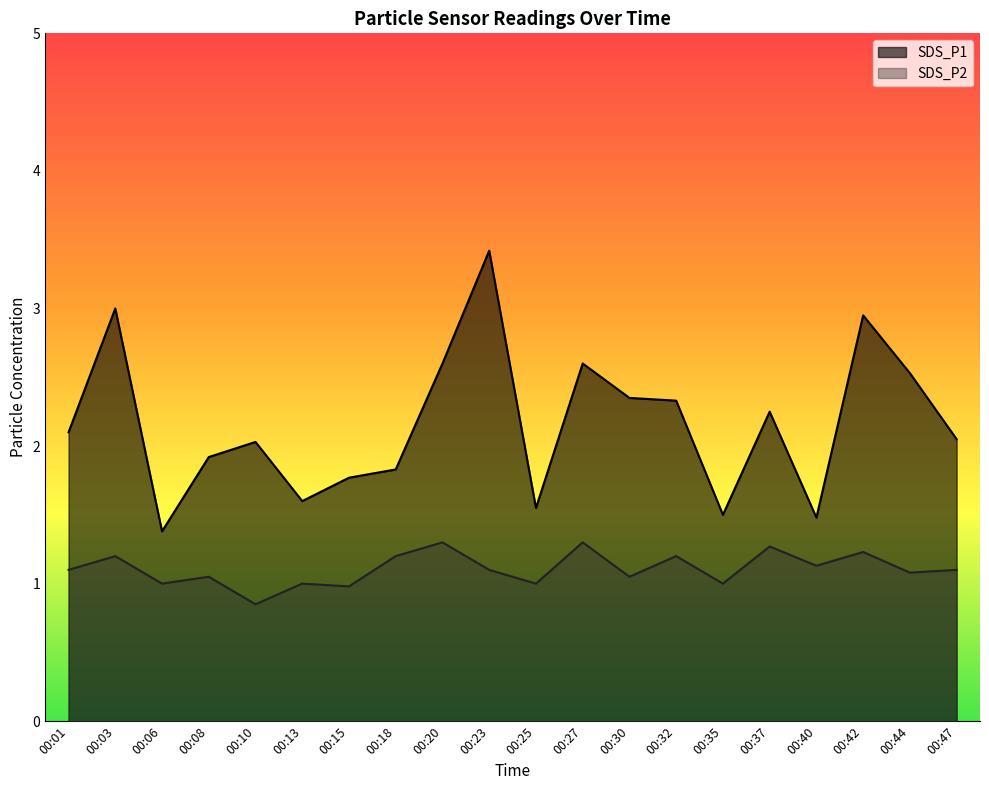

At which category is the sum across all series the highest?

00:23